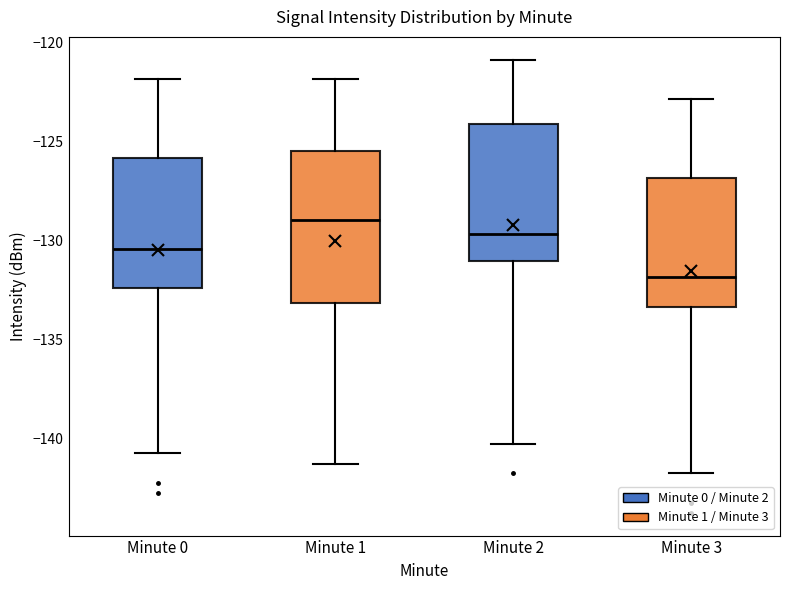

Which box is the tallest, from its lower edge to its upper edge?

Minute 1